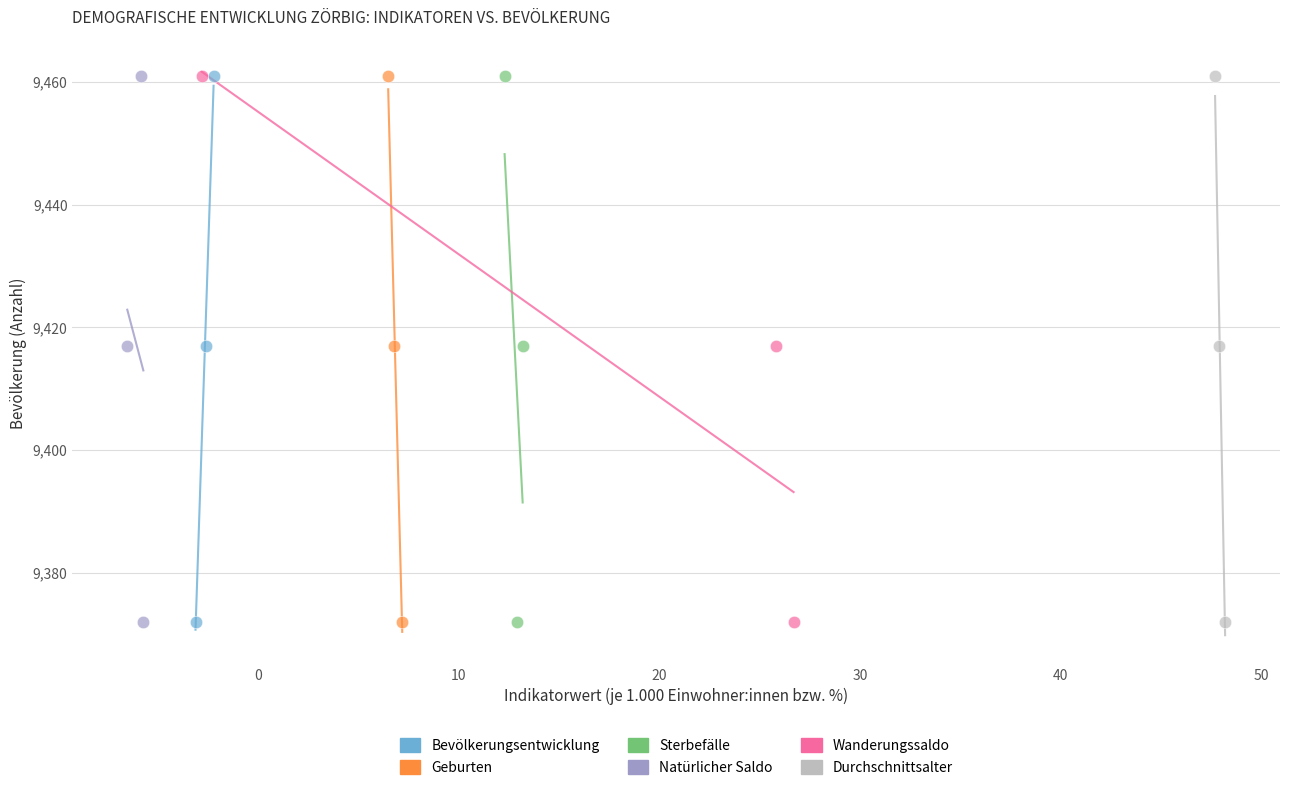

What are all the series names shown in the legend?

Bevölkerungsentwicklung, Geburten, Sterbefälle, Natürlicher Saldo, Wanderungssaldo, Durchschnittsalter